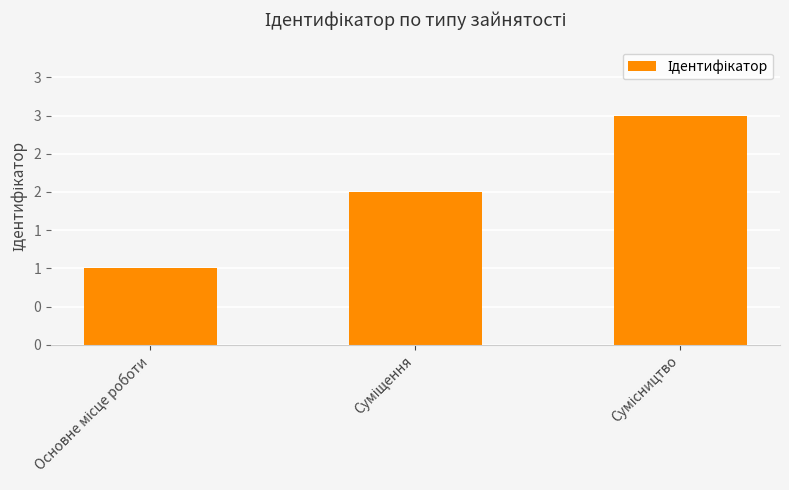

True or false: the data shows 1 at Сумісництво.

False